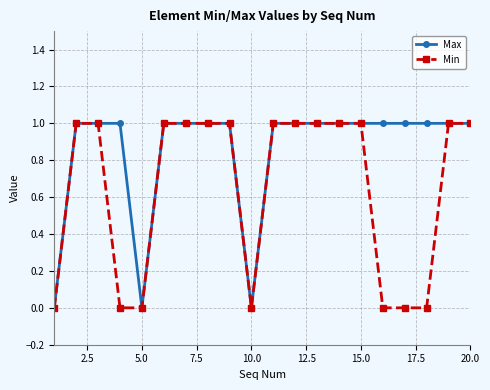

Which series has the largest total across all categories?

Max